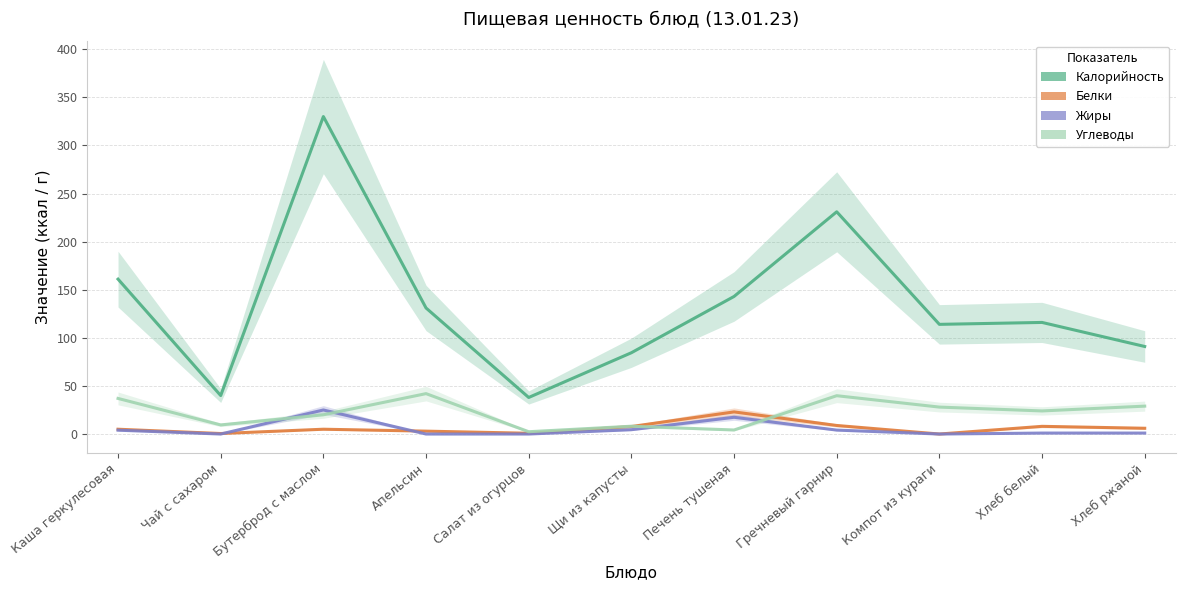

True or false: Белки has more than 1 points higher than both neighbors.

True